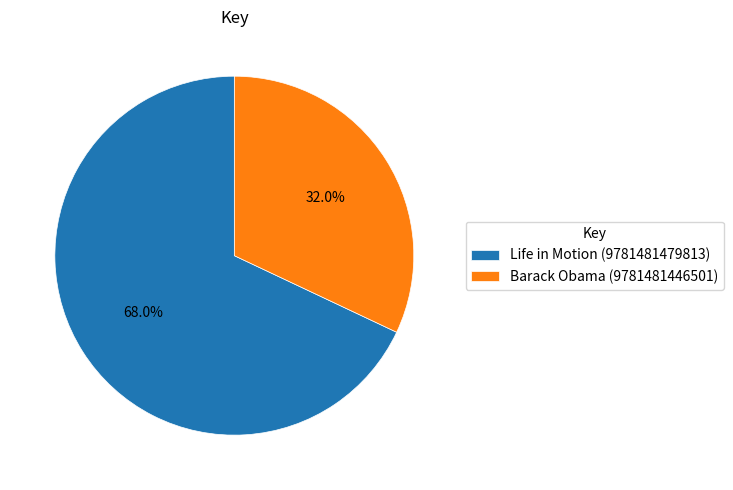

Between Life in Motion (9781481479813) and Barack Obama (9781481446501), which is larger?

Life in Motion (9781481479813)